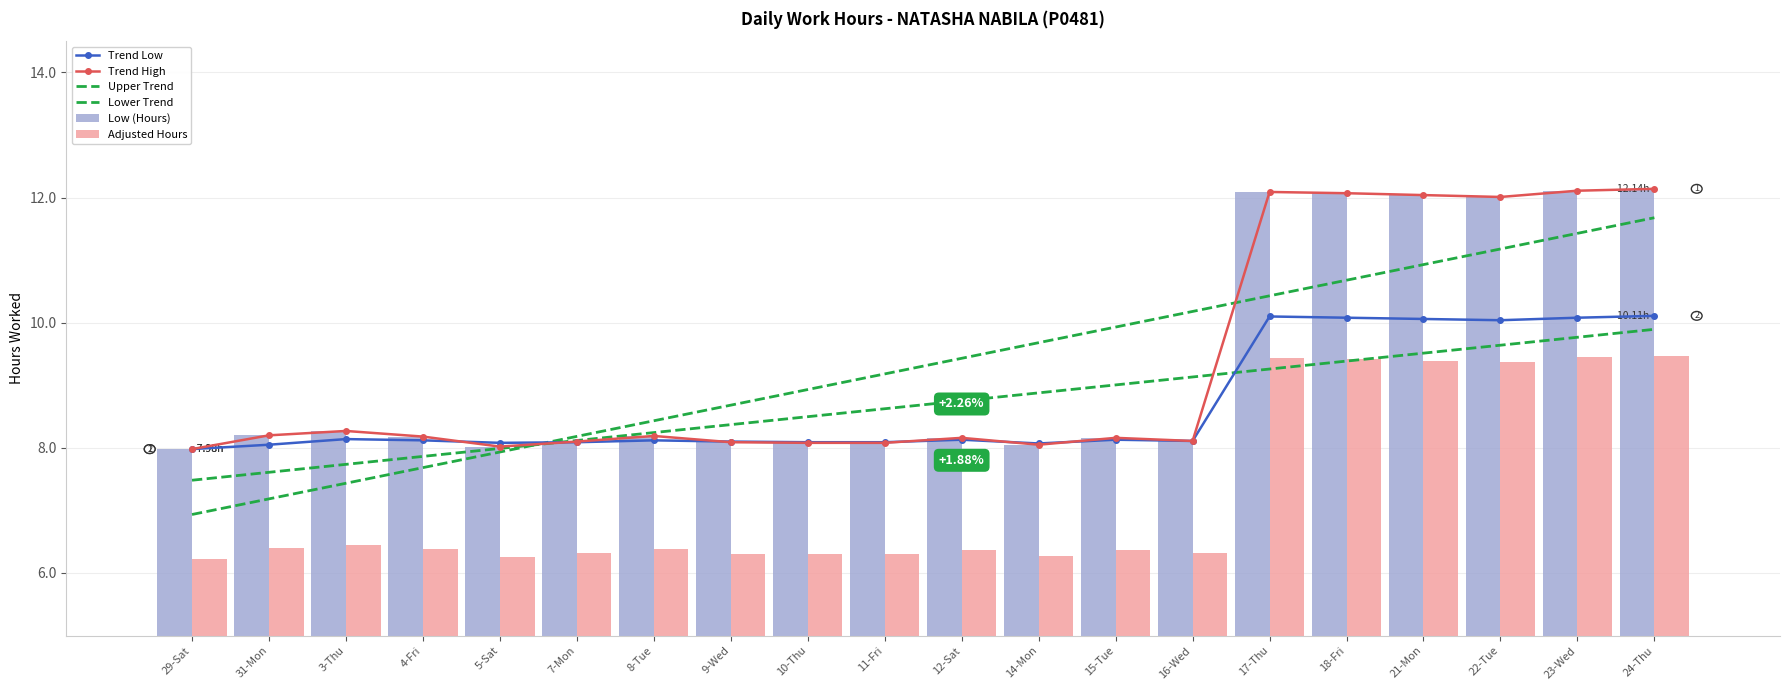

The Trend Low series shows 10.1 at 24-Thu. True or false?

True